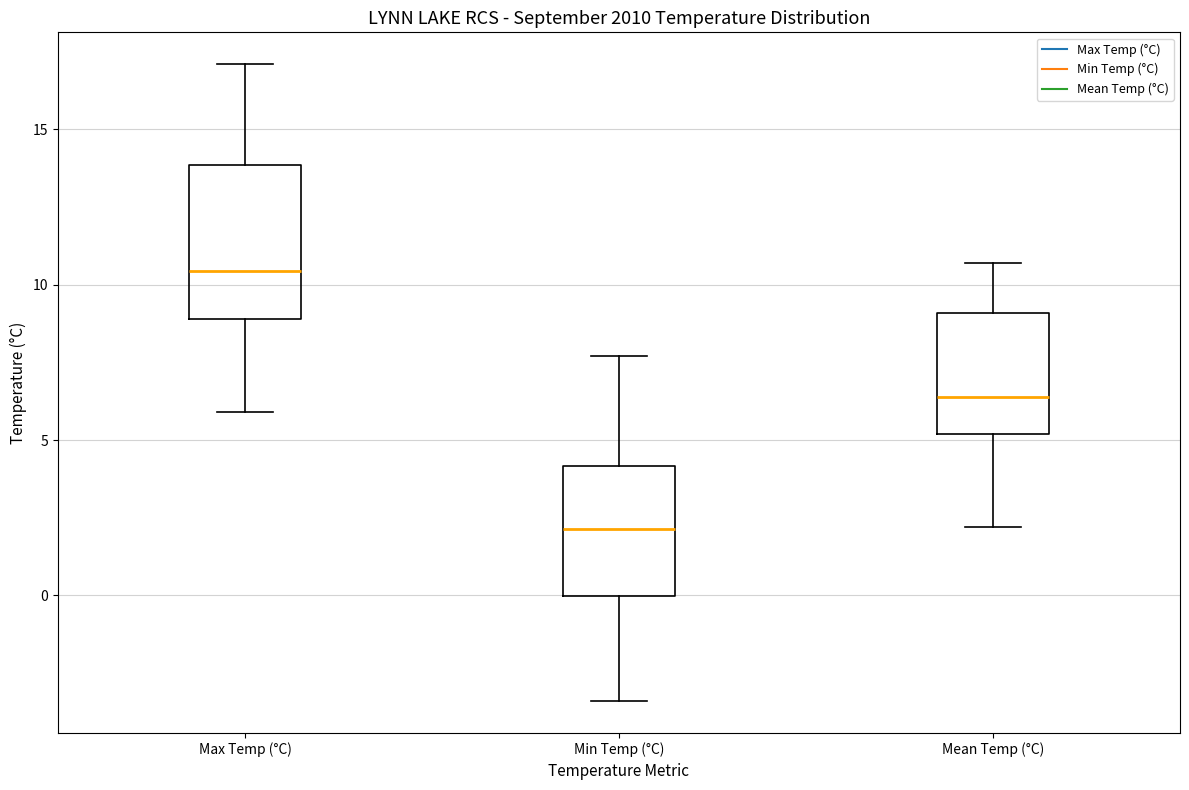

Where does the median line of the box for Max Temp (°C) sit on the y-axis? The values are not printed on the chart, so give them approximately, as read against the axis.

10.5